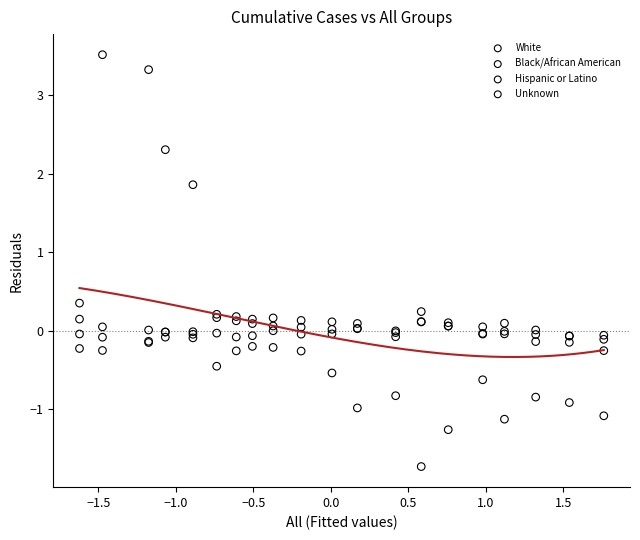

Which series contains the highest Y value?

Unknown